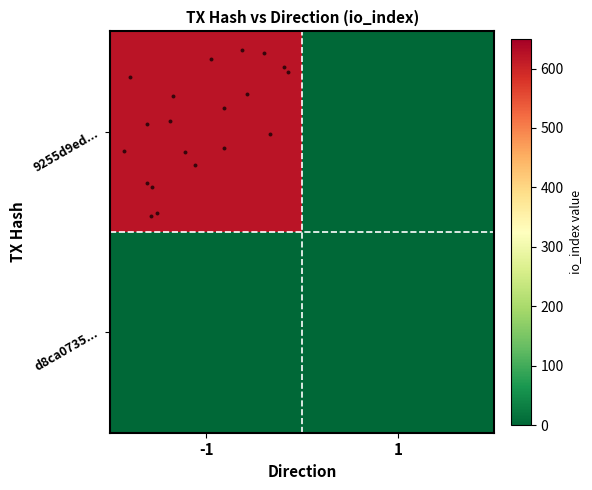

Count the number of categories in the chart.

2